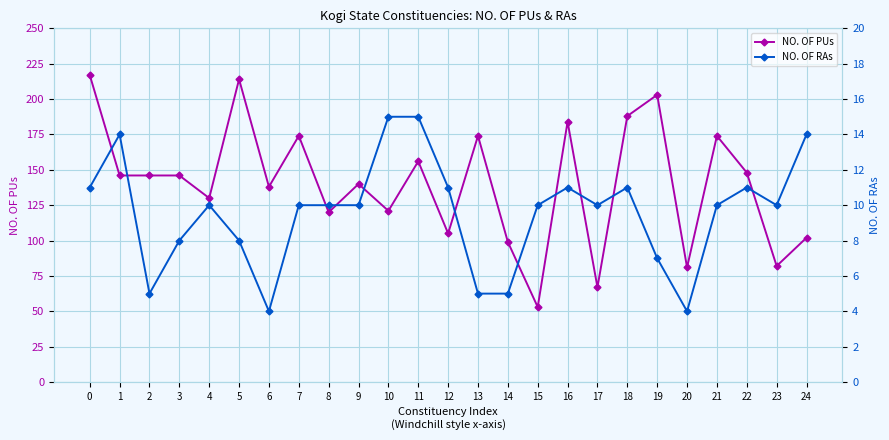

What is the value of the NO. OF PUs point at the 7th from the left?

138